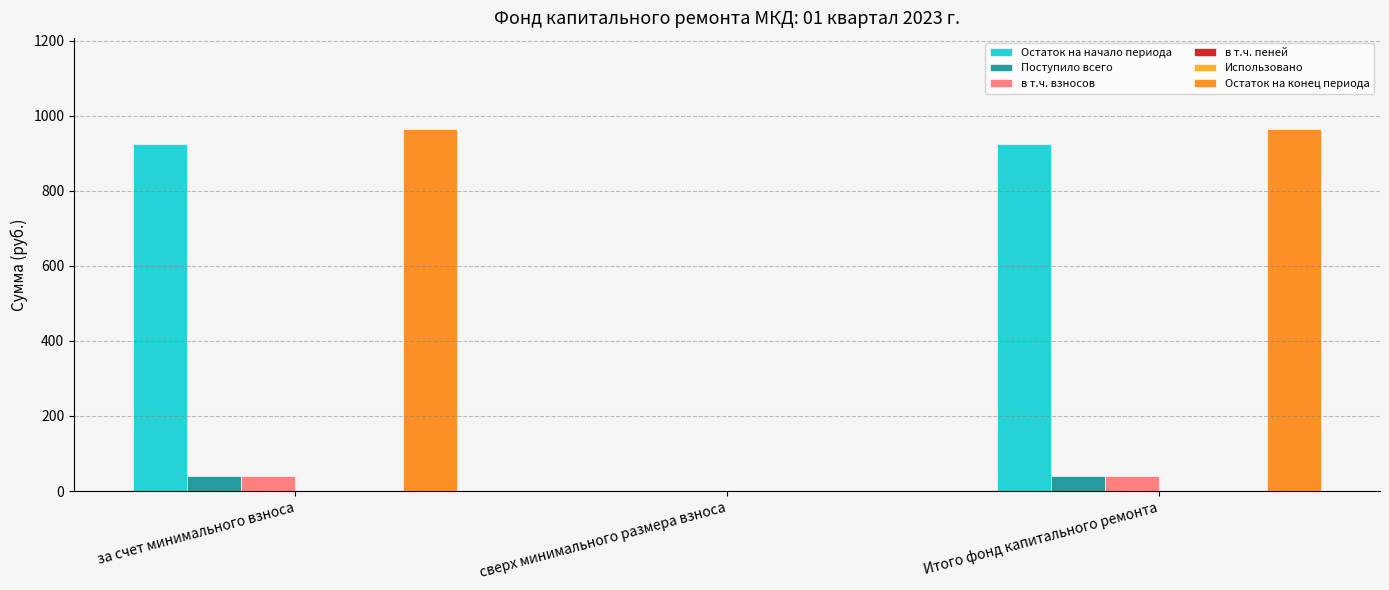

Is it true that в т.ч. взносов equals 0.0 at сверх минимального размера взноса?

True